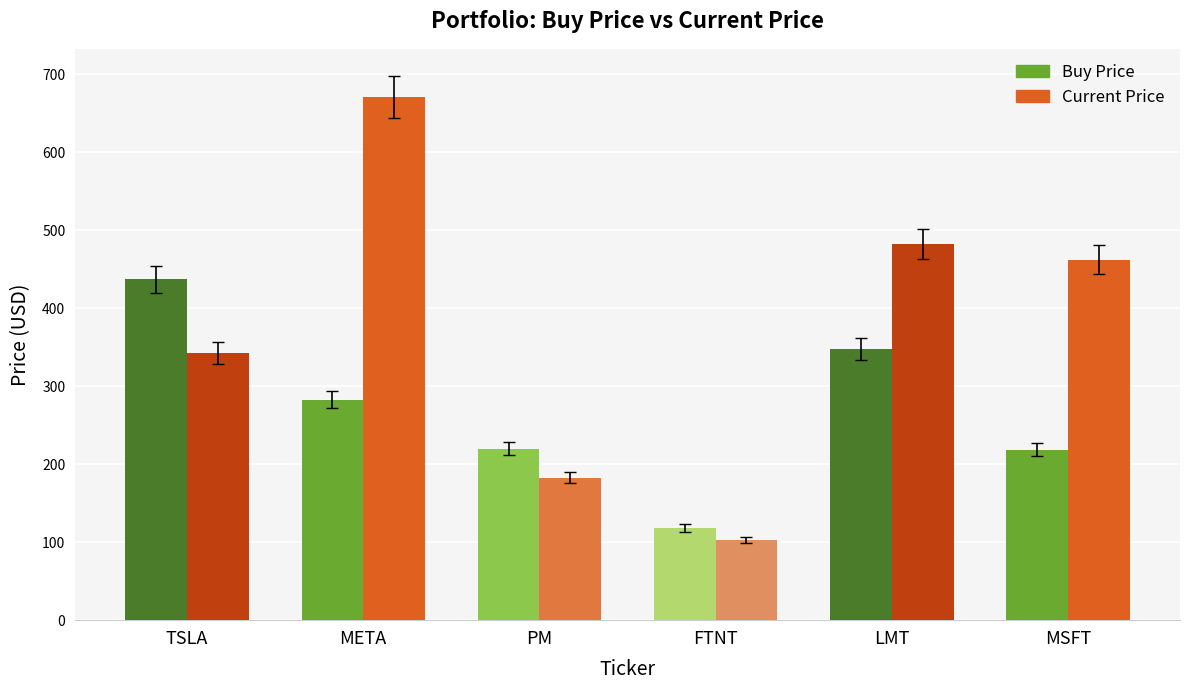

At which category is the sum across all series the highest?

META